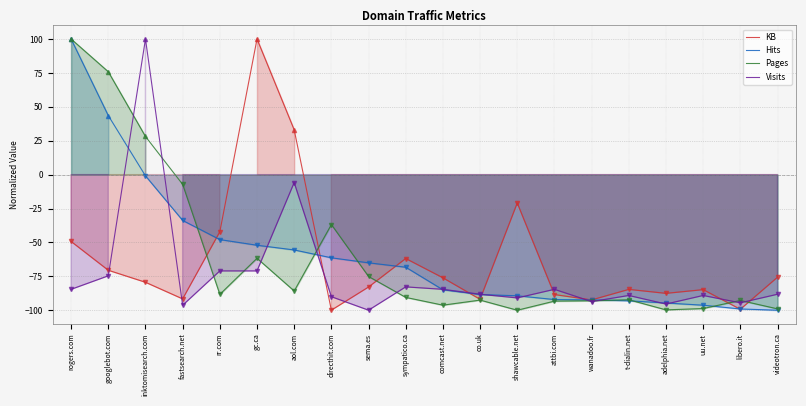

What position from the right is fastsearch.net?

17